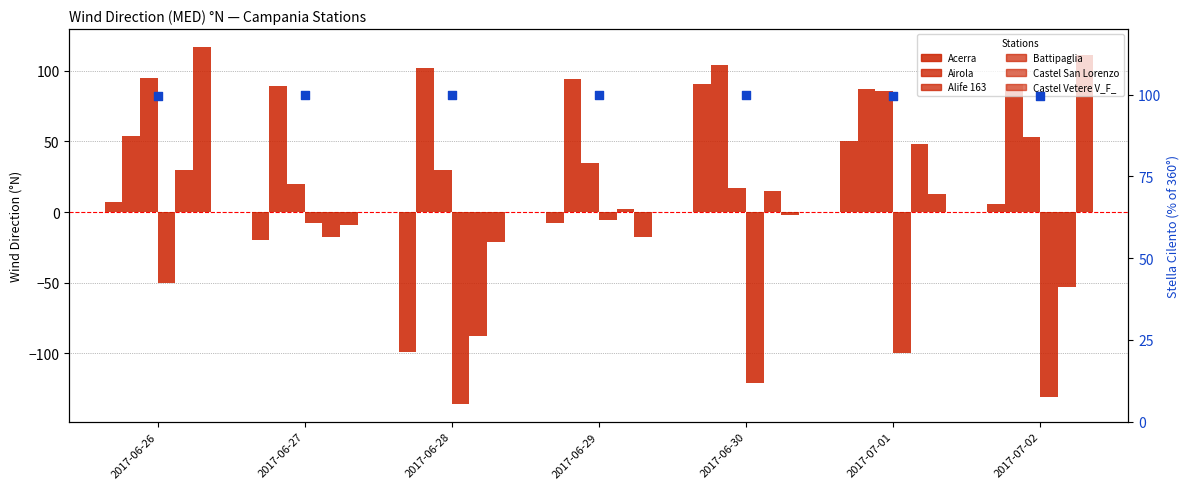

What is the total value across all series at 2017-06-28?

-212